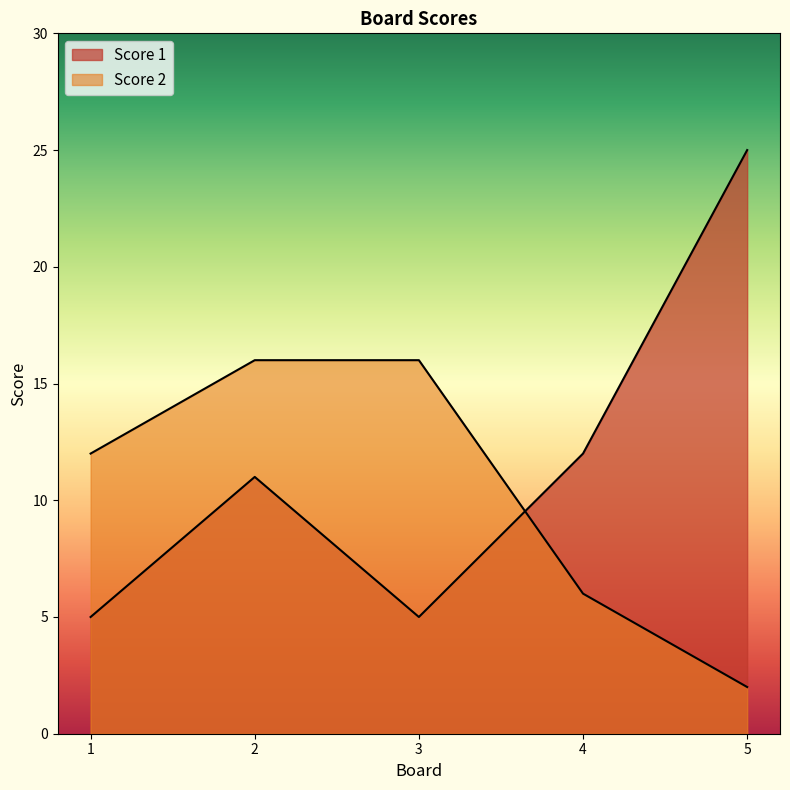

What is the value of the Score 2 point at the 2nd from the left?

16